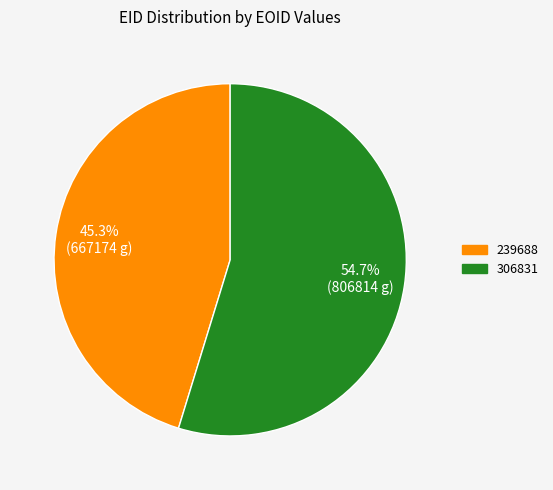

To the nearest percent, what portion does 239688 represent?

45%